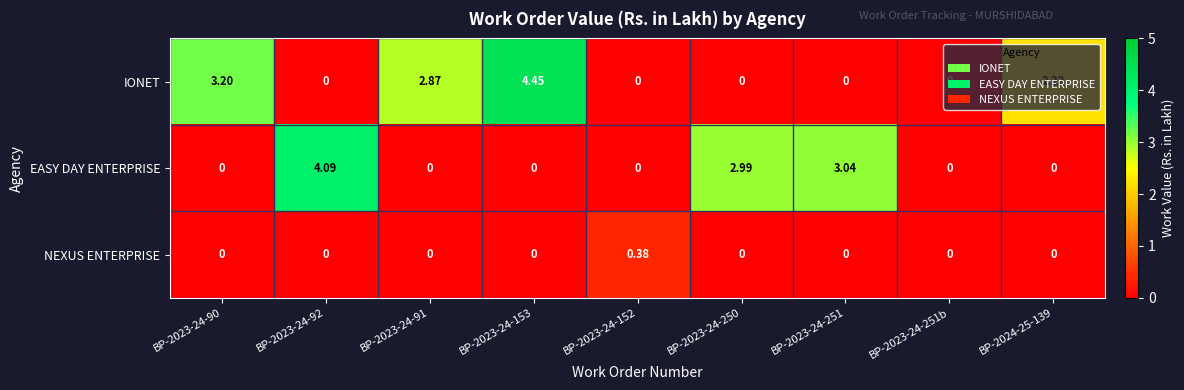

List the series in order of their overall mean, highest first.

IONET, EASY DAY ENTERPRISE, NEXUS ENTERPRISE